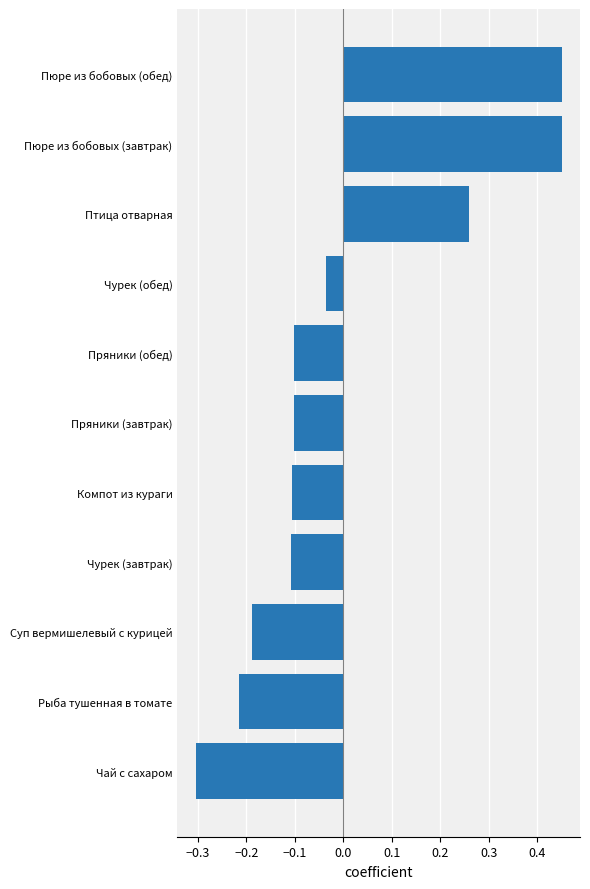

Where is the data nearest to the value 0?

Чурек (обед)